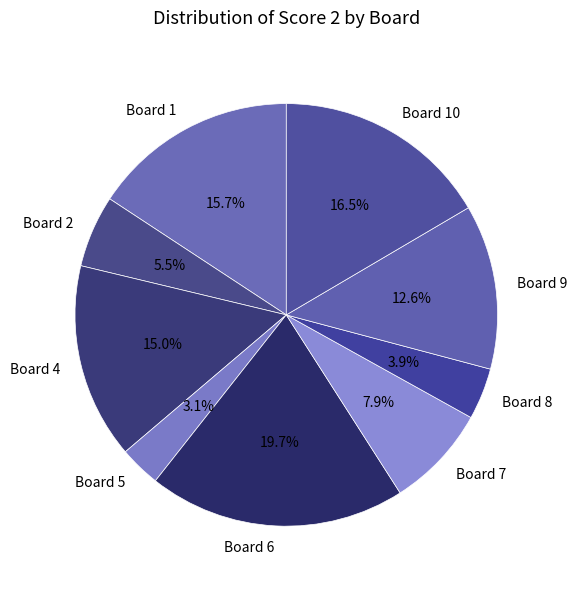

Rank the categories by value from lowest to highest.

Board 5, Board 8, Board 2, Board 7, Board 9, Board 4, Board 1, Board 10, Board 6